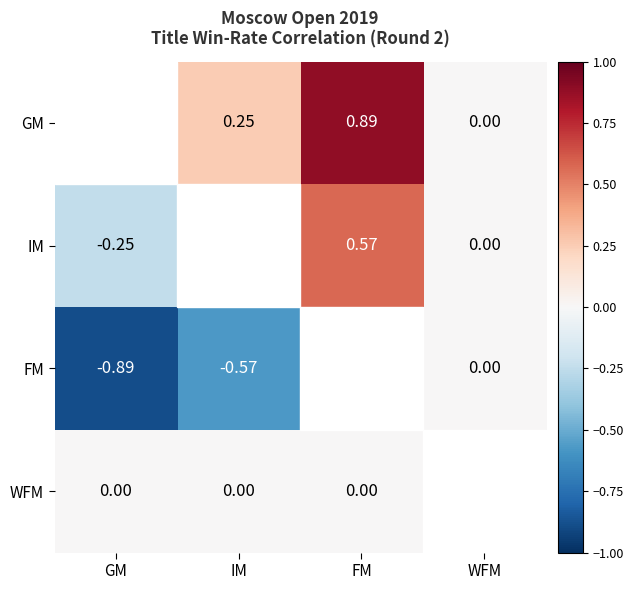

Is the value of WFM at IM greater than the value of FM at GM?

Yes